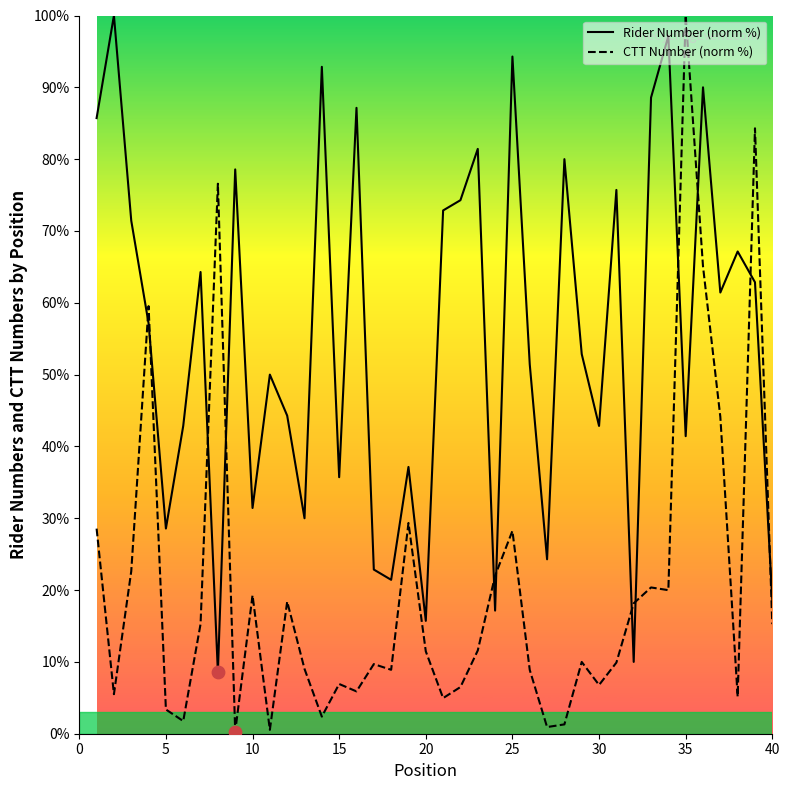

Which series has the largest total across all categories?

Rider Number (norm %)